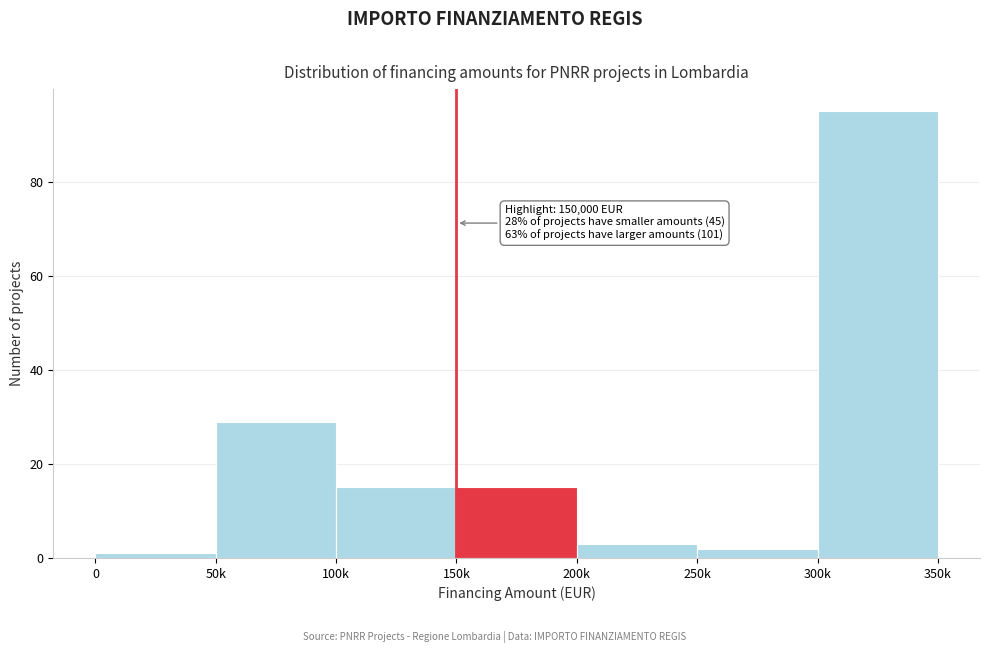

Reading left to right, what are all the values shown in this chart?

1	29	15	15	3	2	95